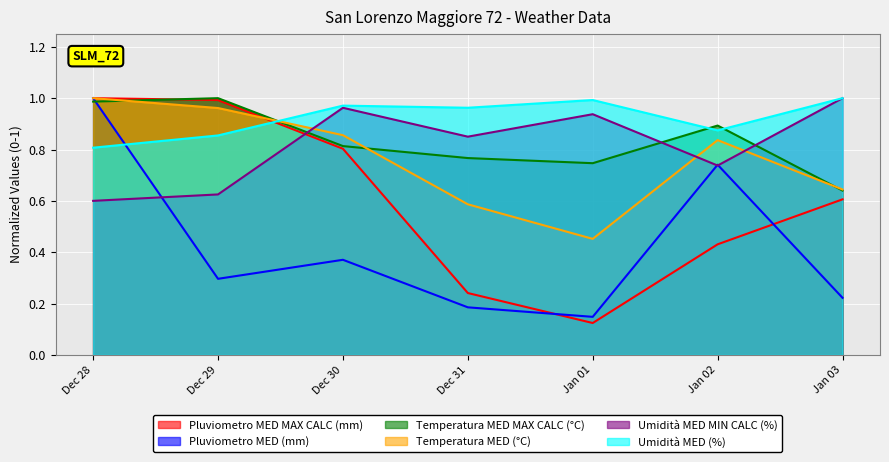

Which series changed the most between Dec 29 and Dec 31?

Pluviometro MED MAX CALC (mm)